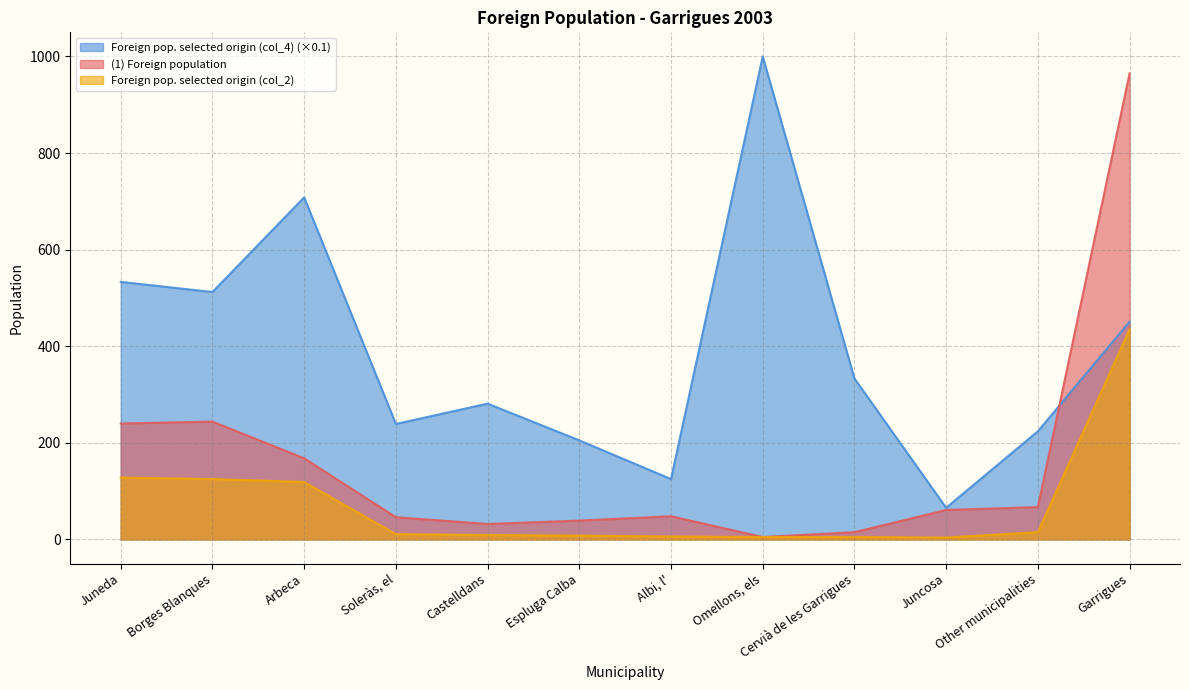

The Foreign pop. selected origin (col_4) series shows 786.2 at Garrigues. True or false?

False